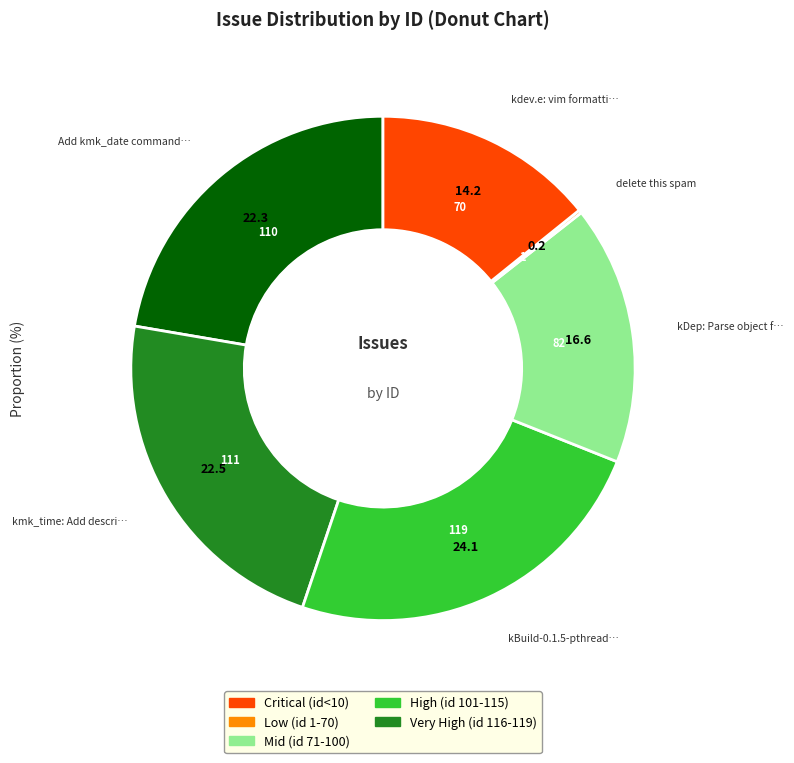

Is there any slice that represents more than half of the pie?

No